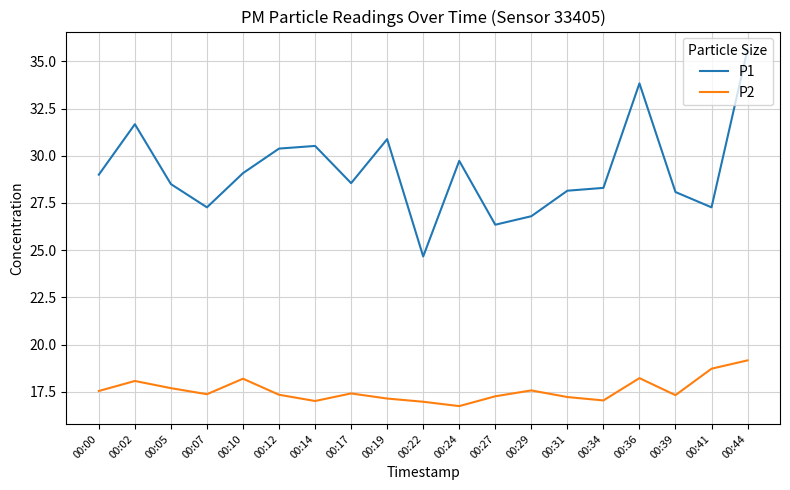

How many series are shown in this chart?

2